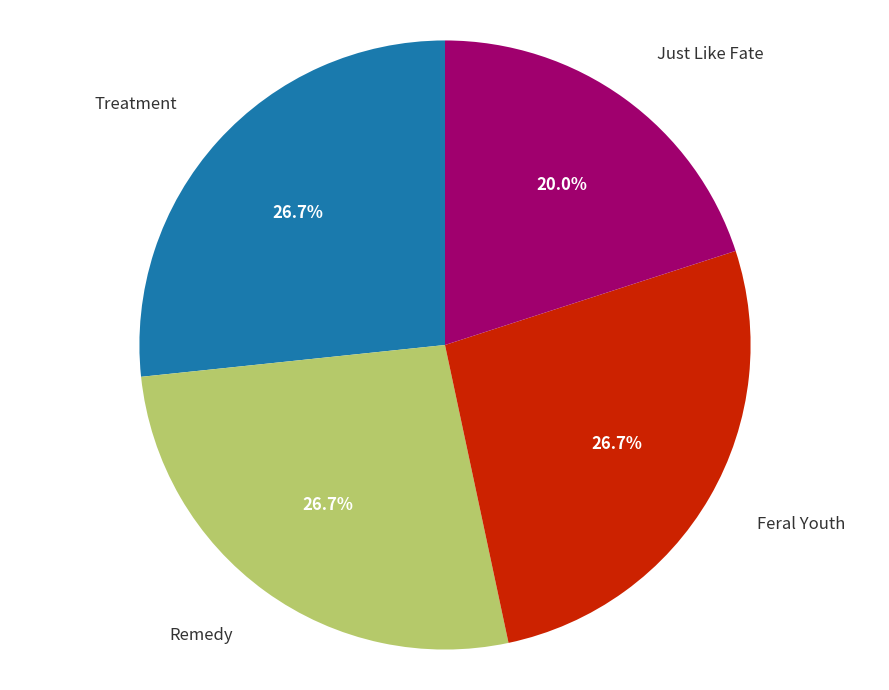

To the nearest percent, what is the average slice percentage?

25%